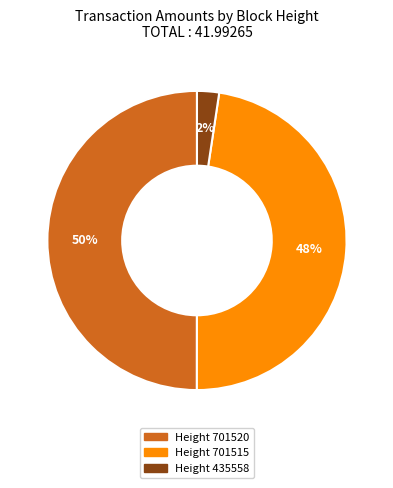

To the nearest percent, what is the difference between the largest and smallest slice percentages?

48%